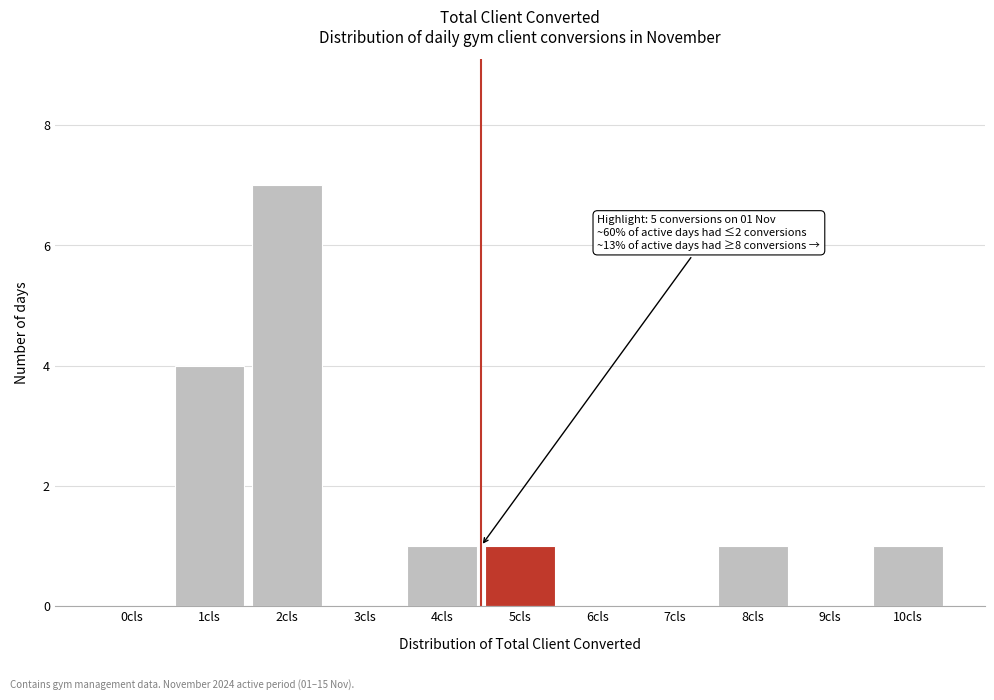

Reading right to left, list all the values displayed in this chart.

10cls=1	9cls=0	8cls=1	7cls=0	6cls=0	5cls=1	4cls=1	3cls=0	2cls=7	1cls=4	0cls=0